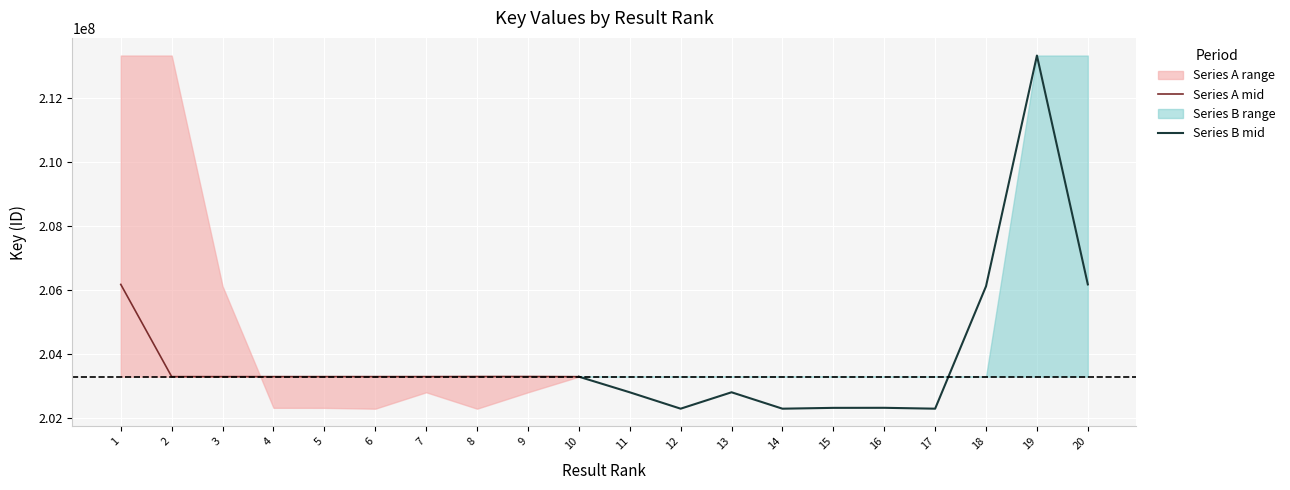

Rank the series at 18 from lowest to highest value.

Key_lower, Key_upper, Key_mid